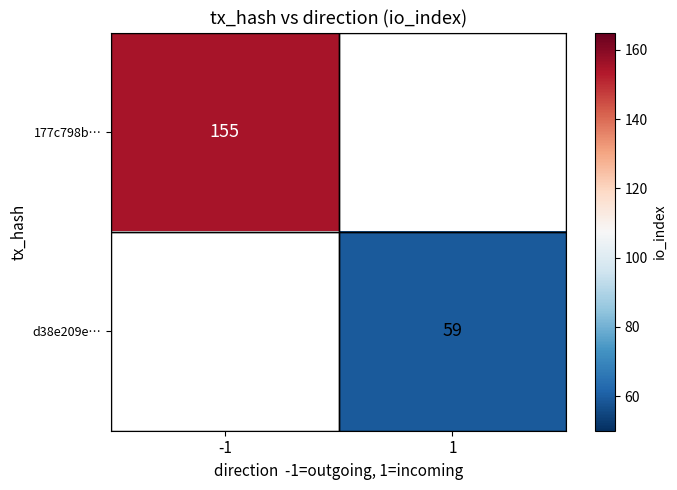

Is it true that 177c798b… equals 155 at -1?

True